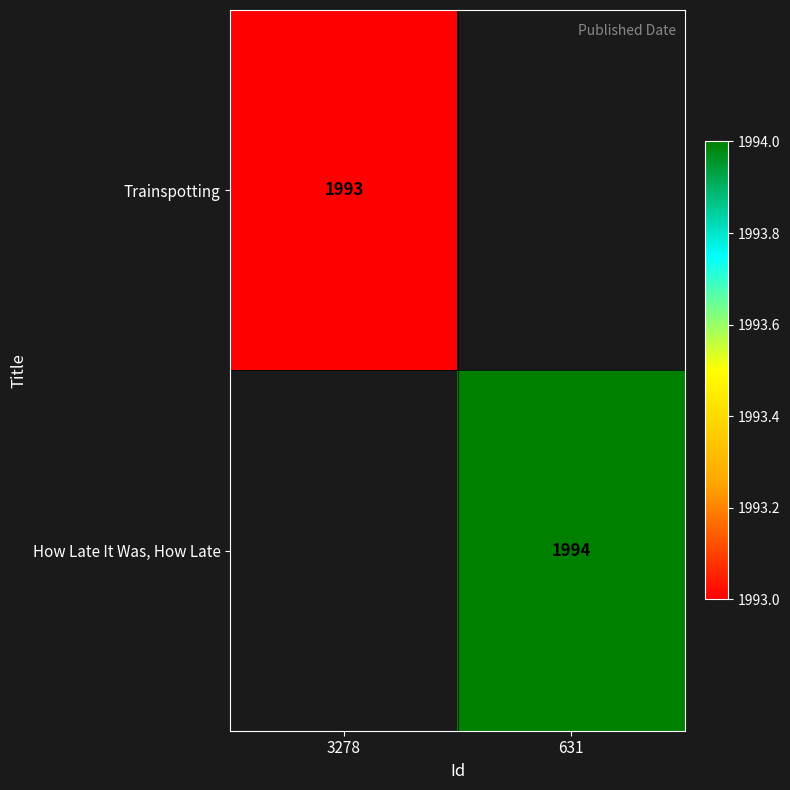

Is the value of How Late It Was, How Late at 631 greater than the value of Trainspotting at 3278?

Yes